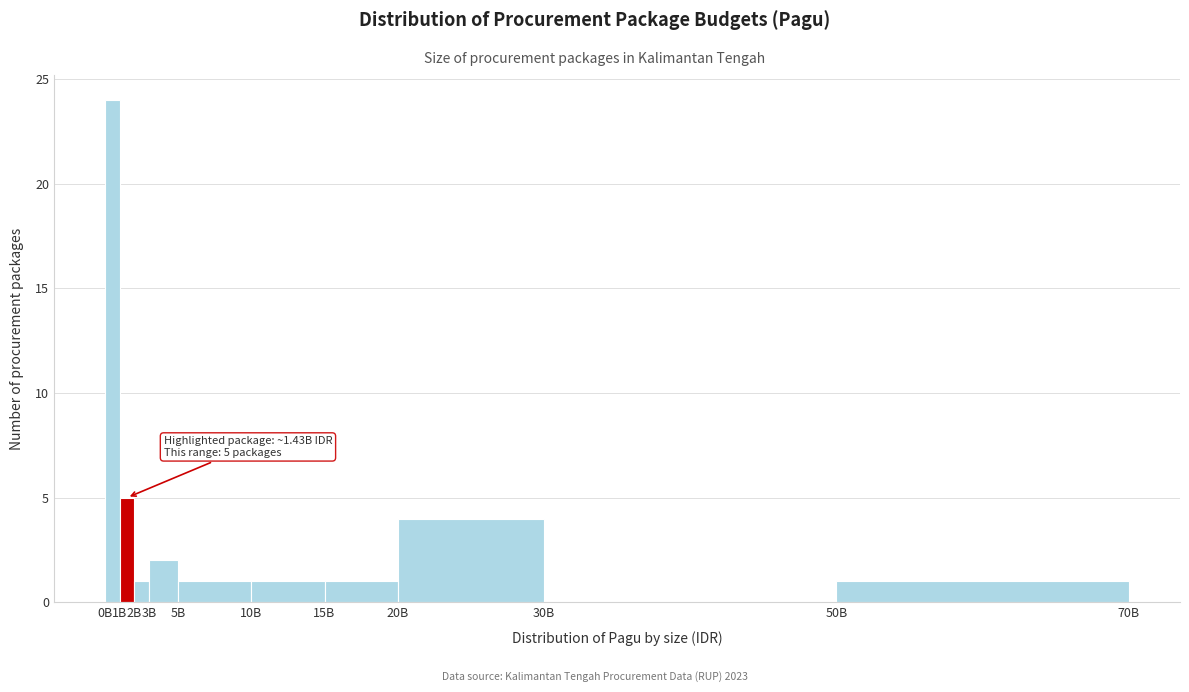

Reading left to right, what are all the values shown in this chart?

0B=24	1B=5	2B=1	3B=2	5B=1	10B=1	15B=1	20B=4	30B=0	50B=1